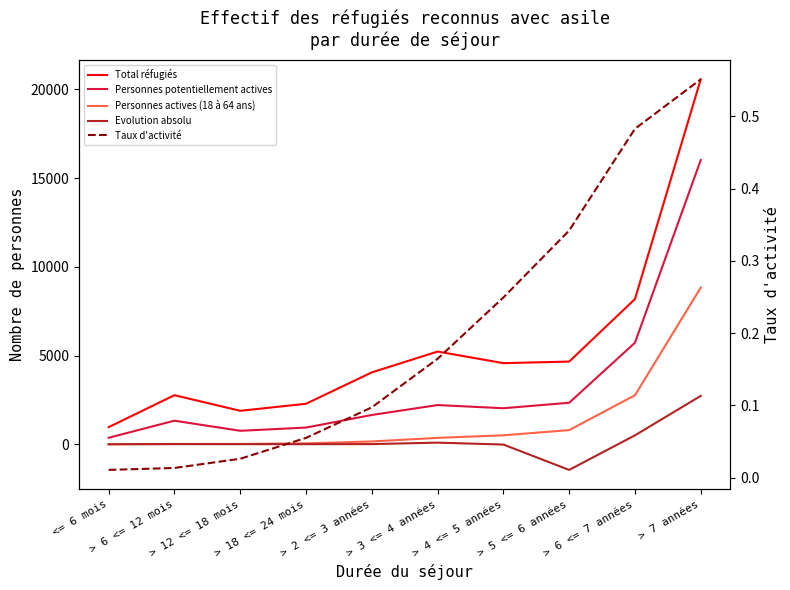

Is this an area chart (filled region under the line)?

No